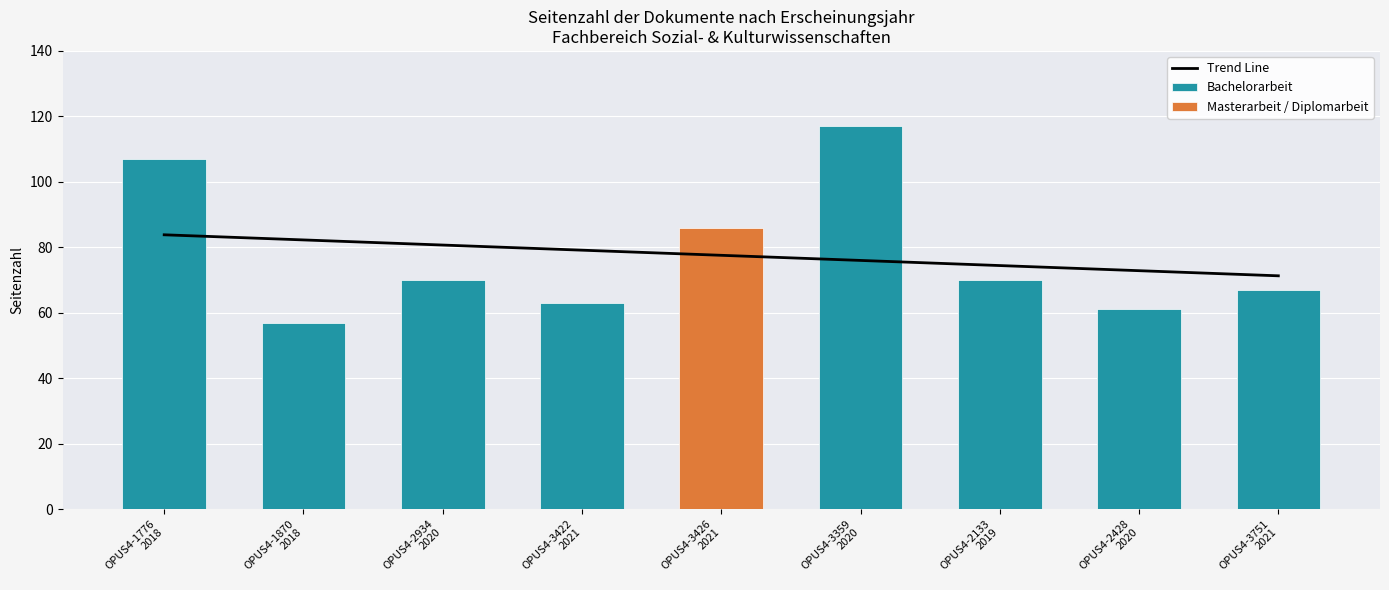

Which series has the widest spread of values?

Bachelorarbeit